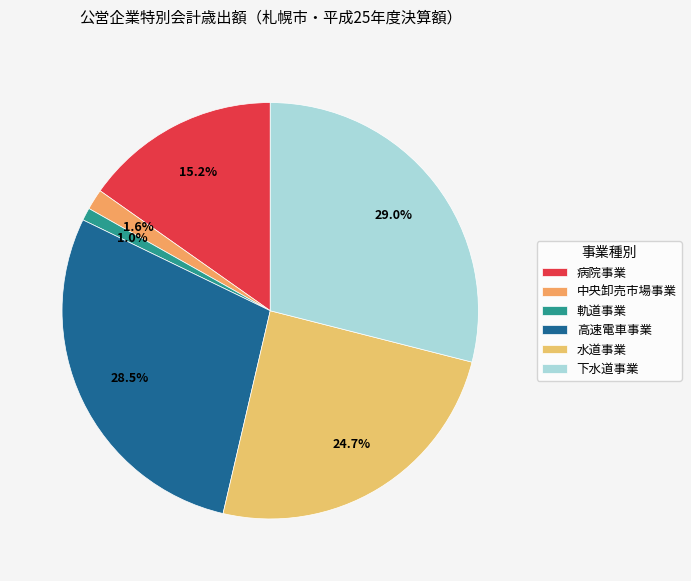

How many segments does this pie chart have?

6